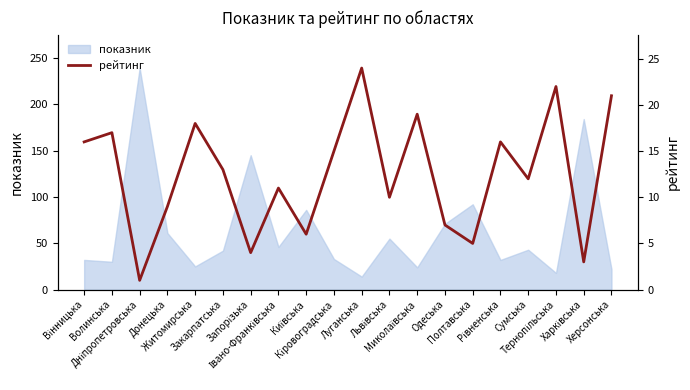

What is the lowest value of the показник series?

14